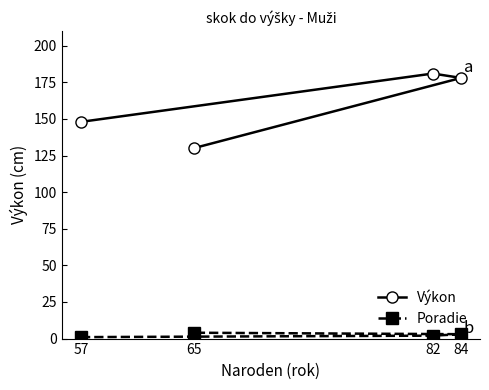

What is the average value of the Výkon series?

159